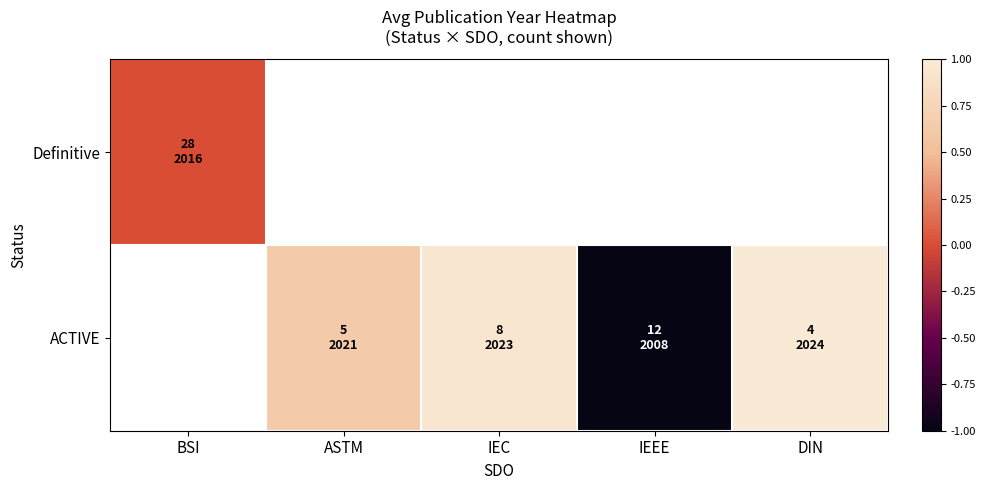

List the series in order of their overall mean, highest first.

Definitive, ACTIVE